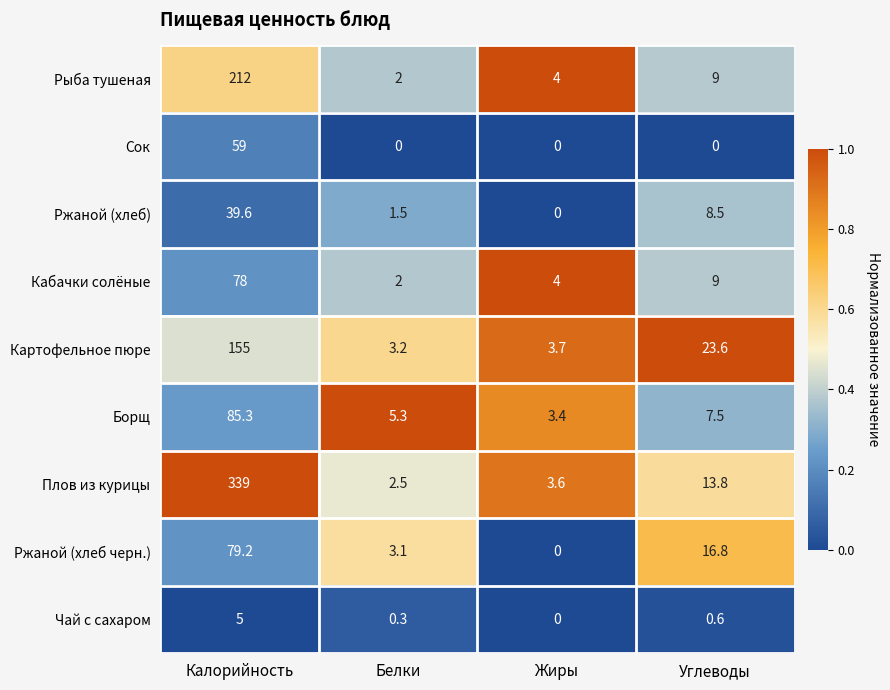

Is it true that Ржаной (хлеб черн.) equals 79.2 at Калорийность?

True